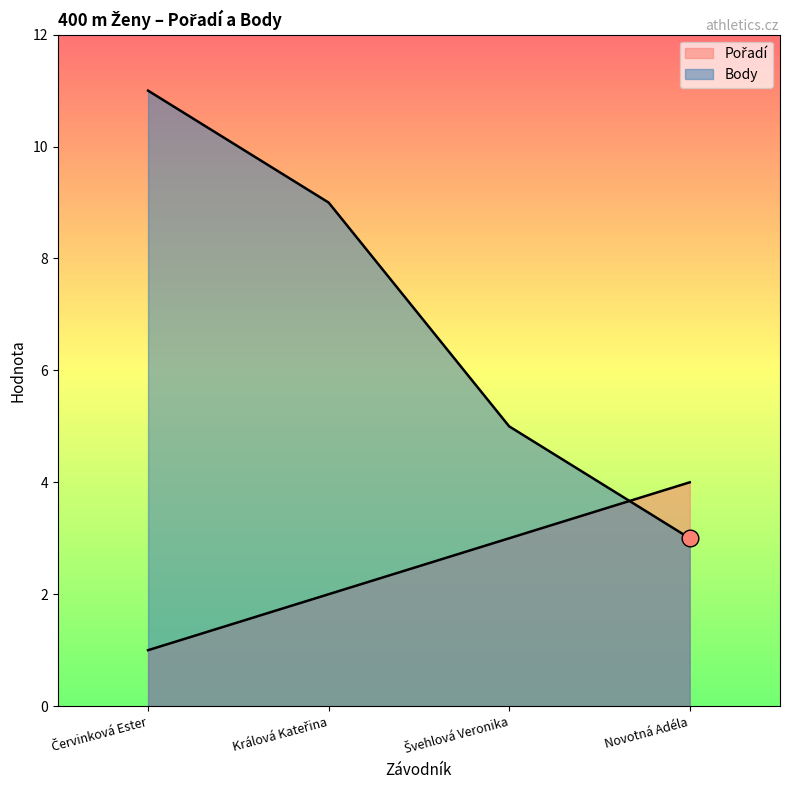

The Body series shows 11 at Červinková Ester. True or false?

True